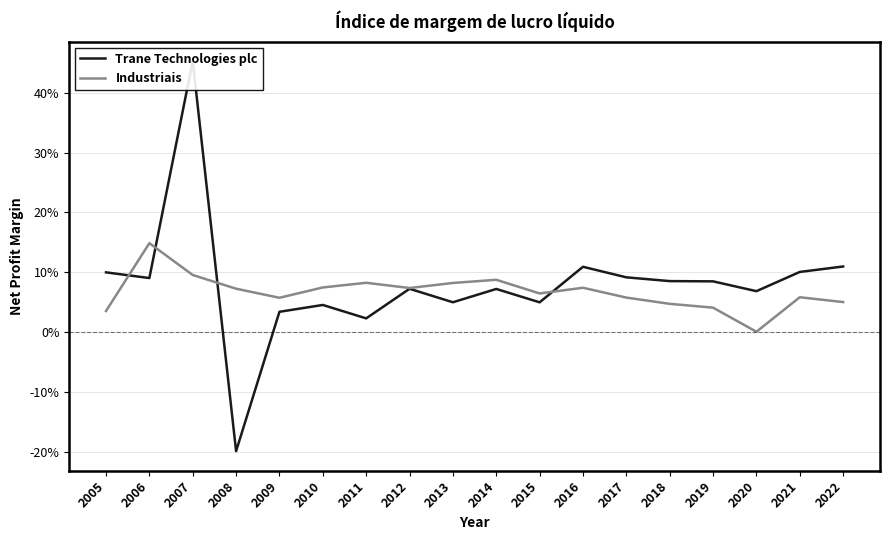

Where is the first local minimum for Trane Technologies plc?

2006